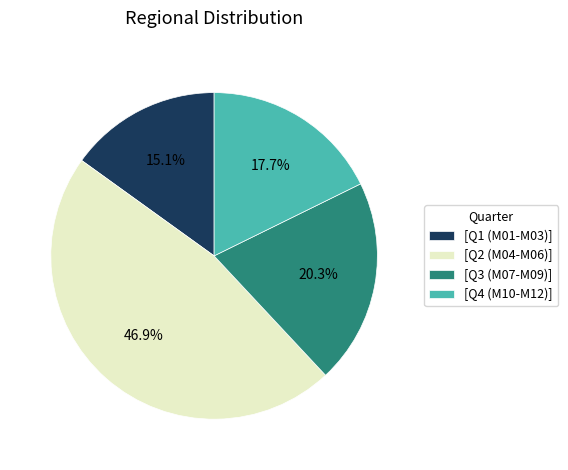

What is the smallest slice in the pie chart?

[Q1 (M01-M03)]